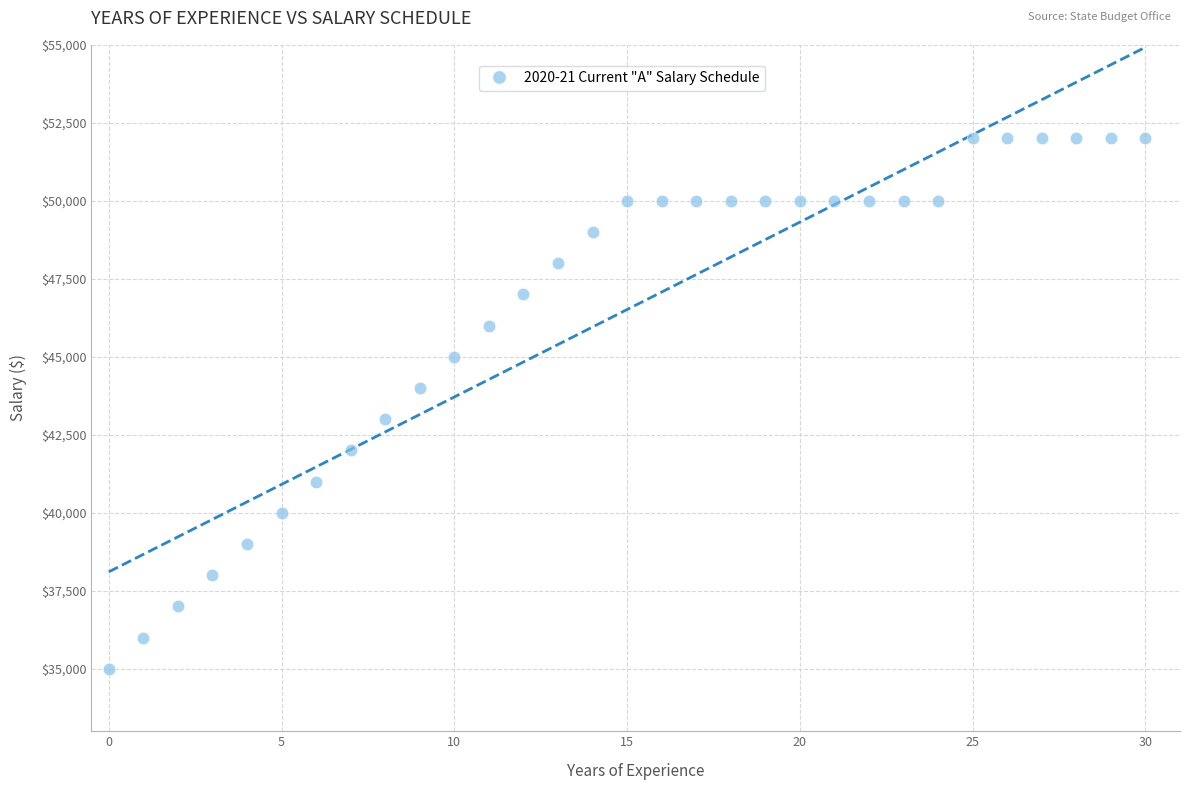

What is the range of Y values (max minus min)?

17000